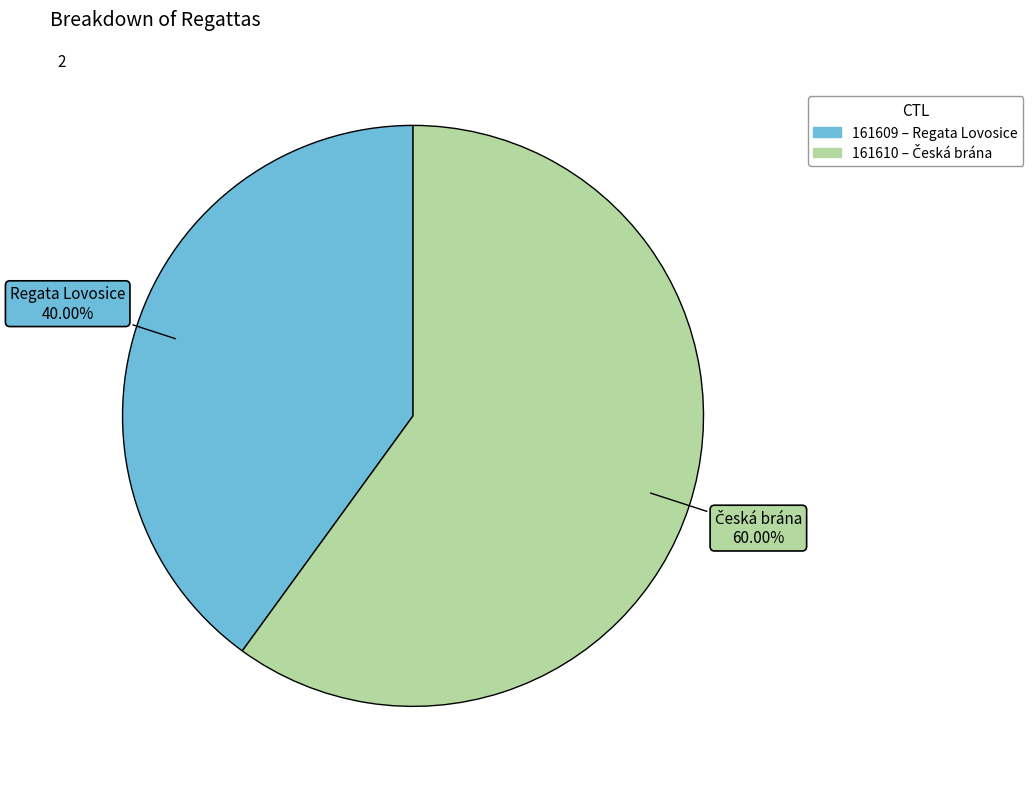

To the nearest percent, what percentage of the pie is 161609?

40%